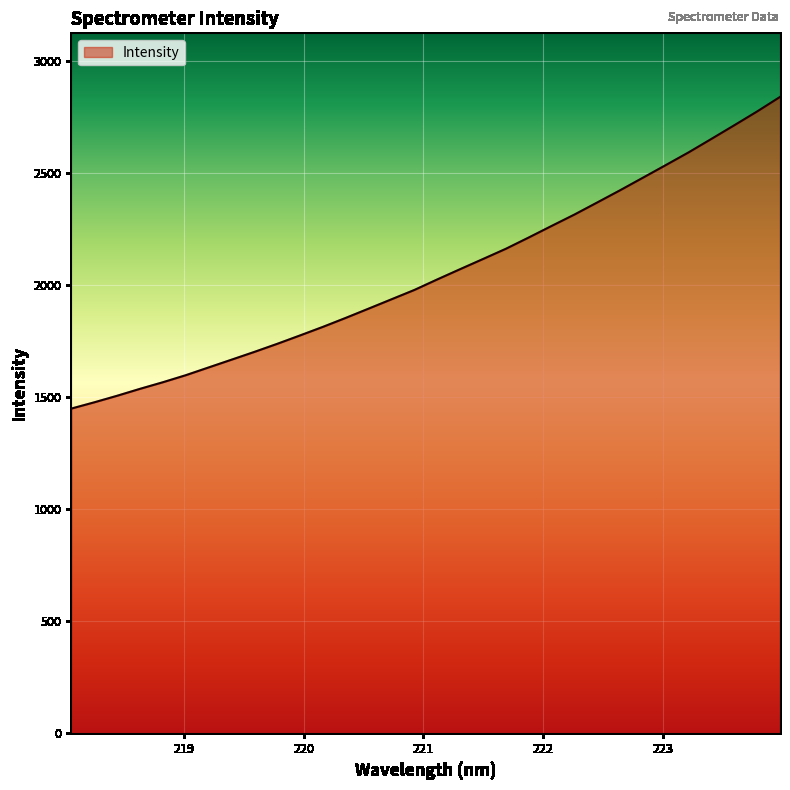

What is the greatest value displayed?

2837.4